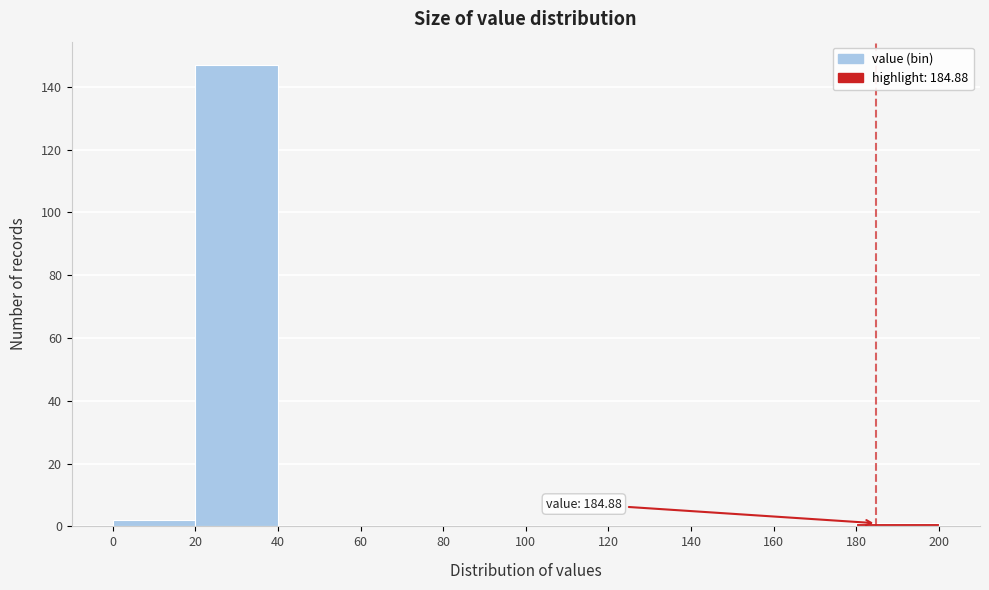

Over which range of the x-axis is the bar tallest?

20 to 40